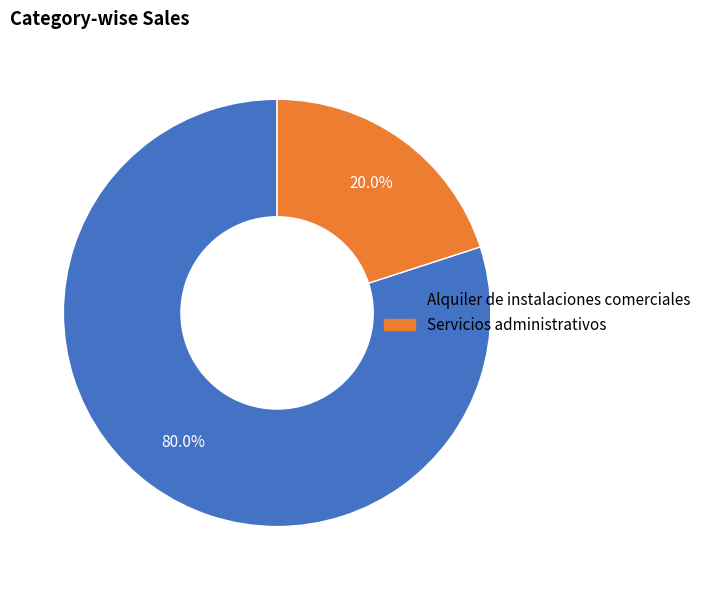

Which slice represents more than half of the pie?

Alquiler de instalaciones comerciales